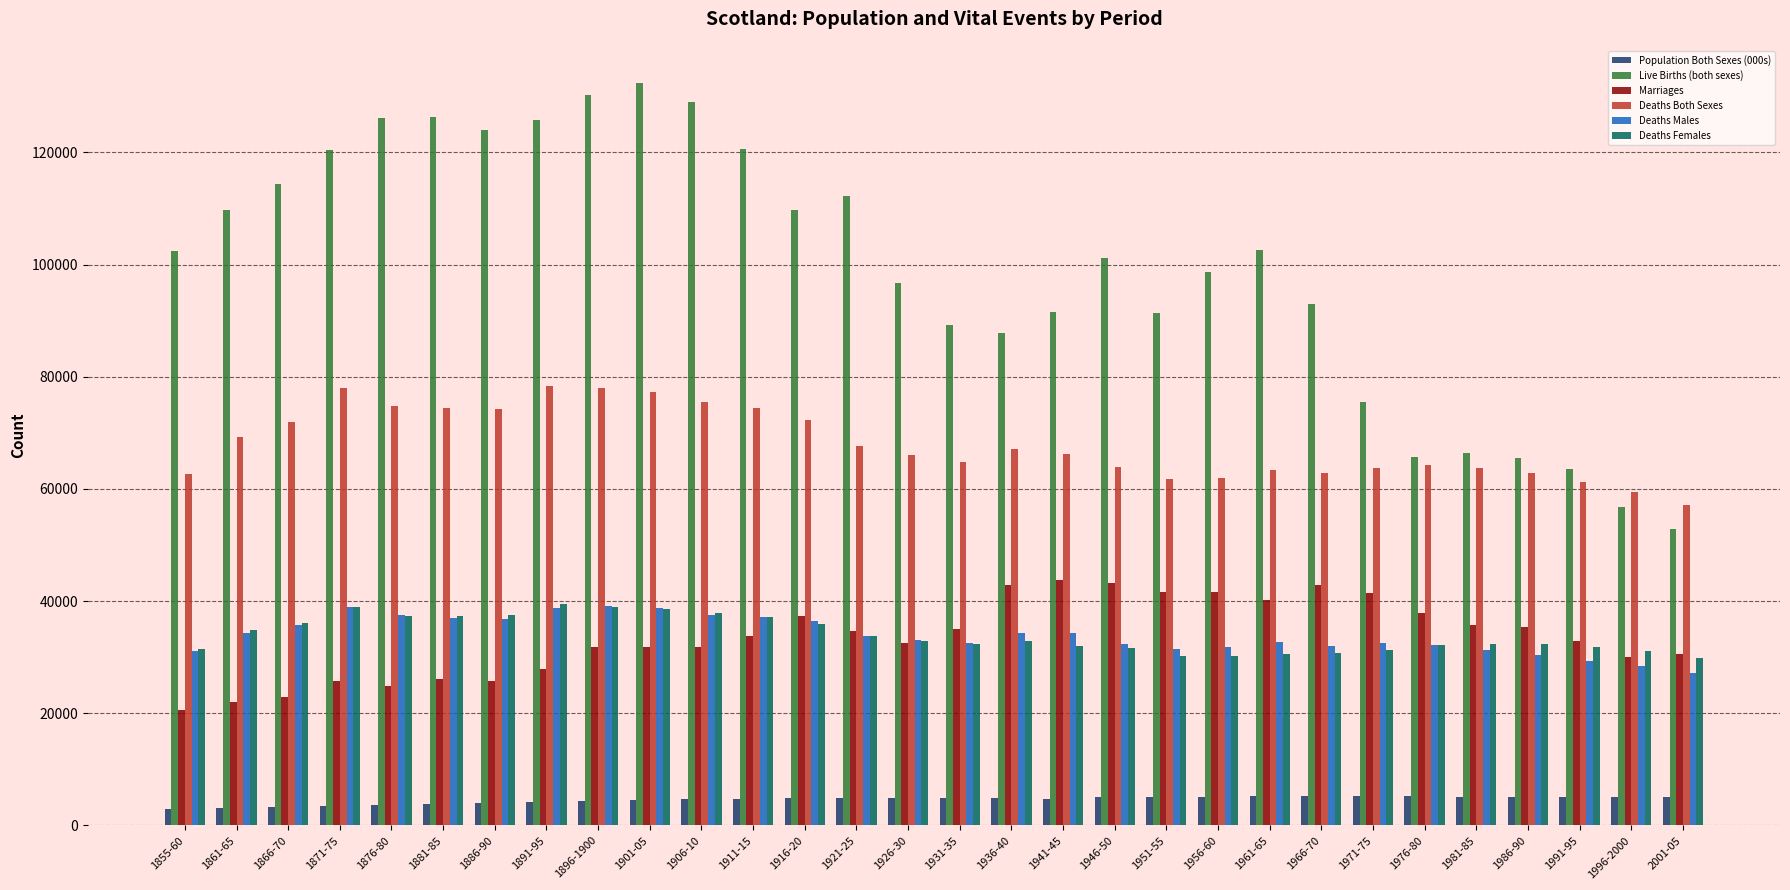

How many groups of bars are there?

30